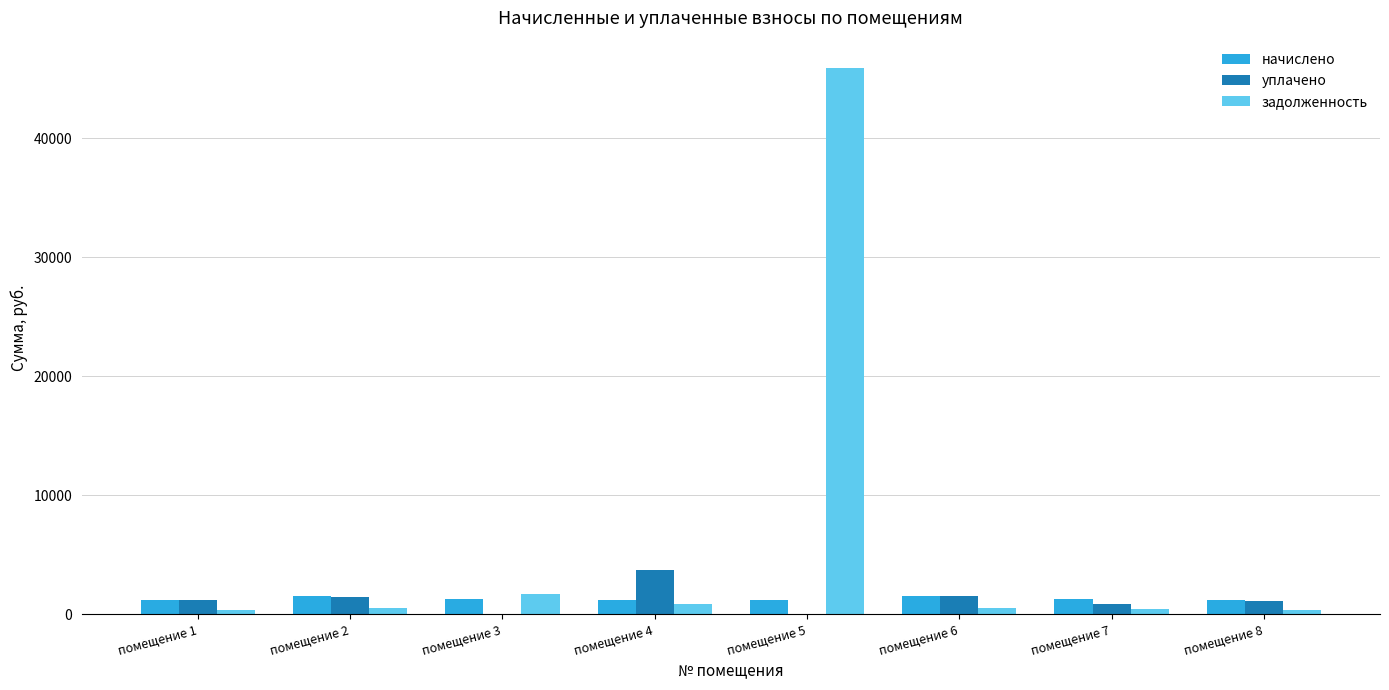

Is it true that начислено equals 1192.5 at помещение 4?

True